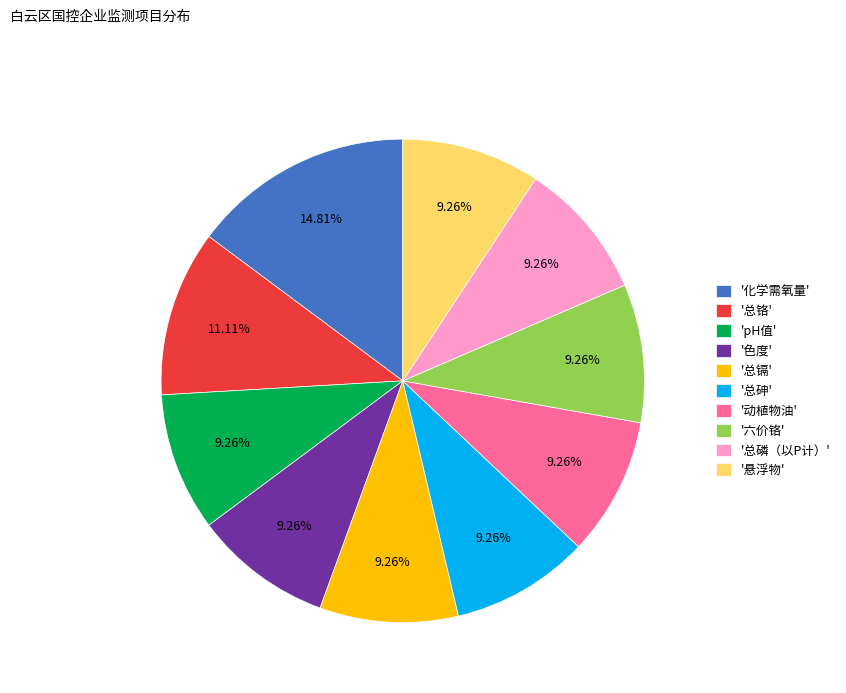

Do '总砷' and '化学需氧量' together represent more than half of the pie?

No